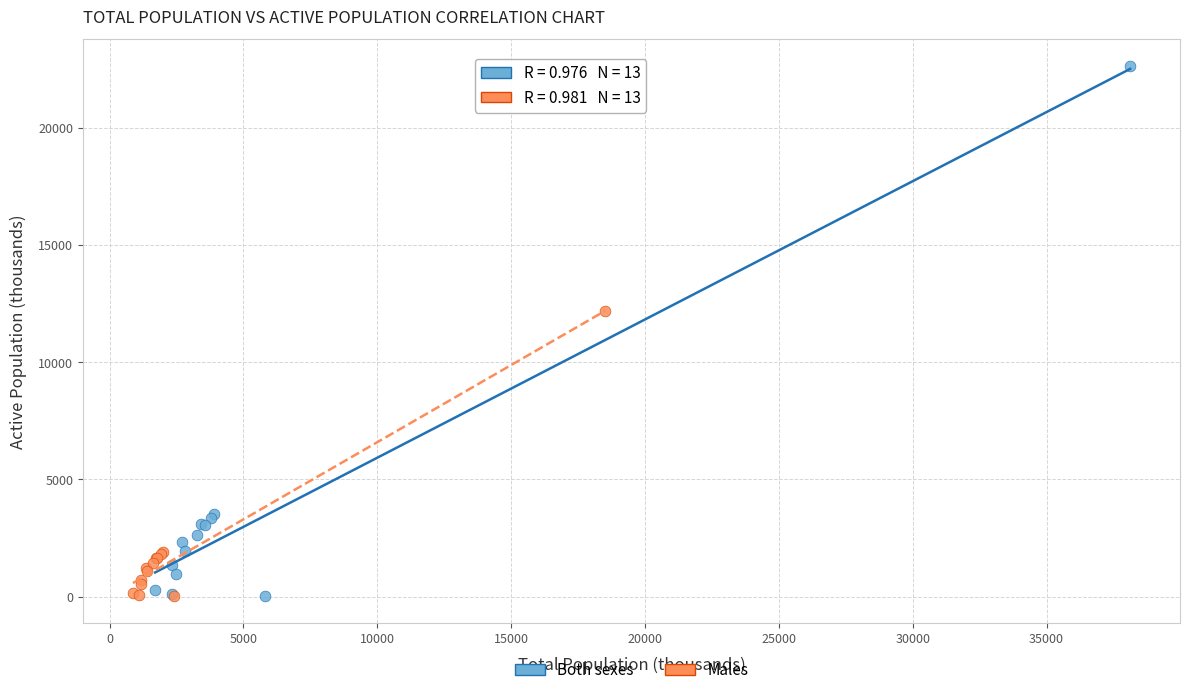

Which series contains the highest Y value?

Both sexes